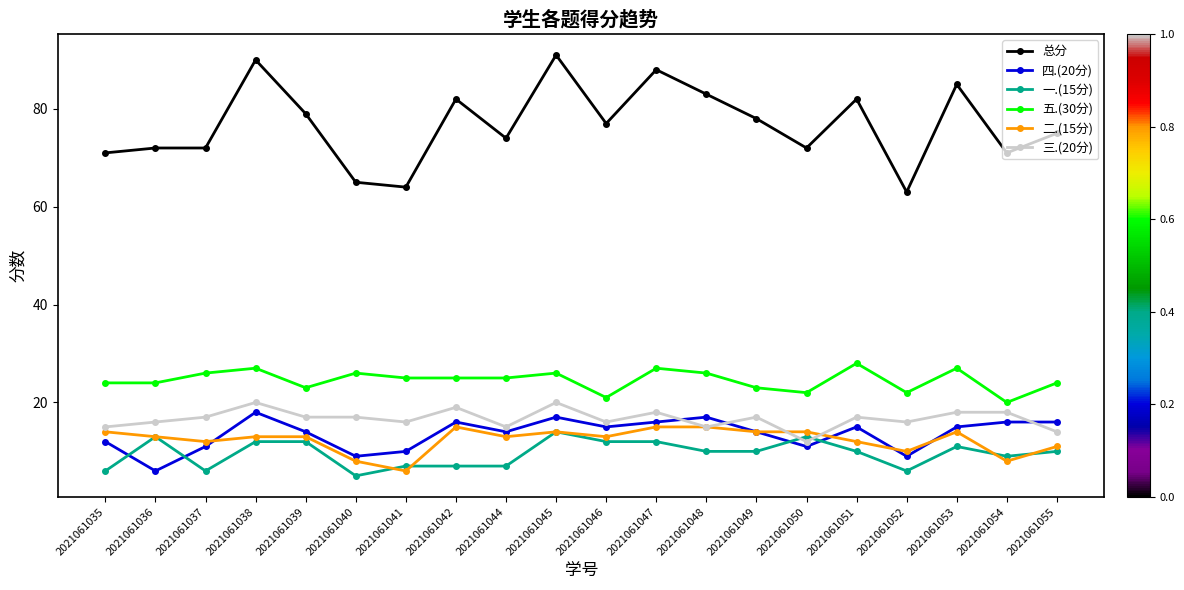

What is the total value across all series at 2021061050?

144